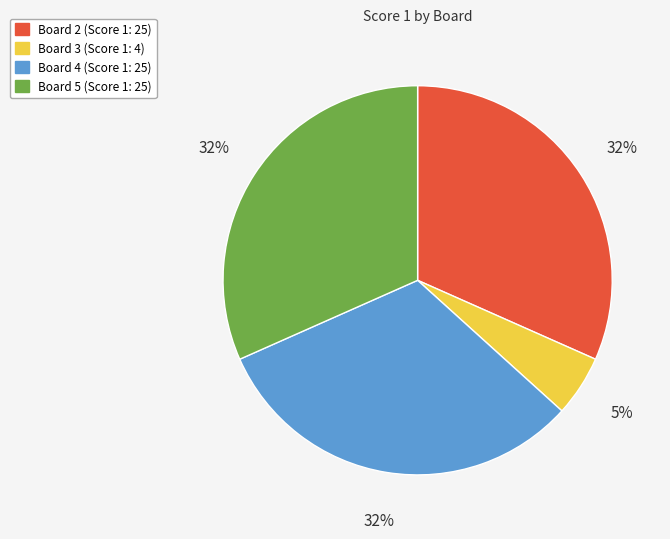

To the nearest percent, what is the difference between the largest and smallest slice percentages?

27%